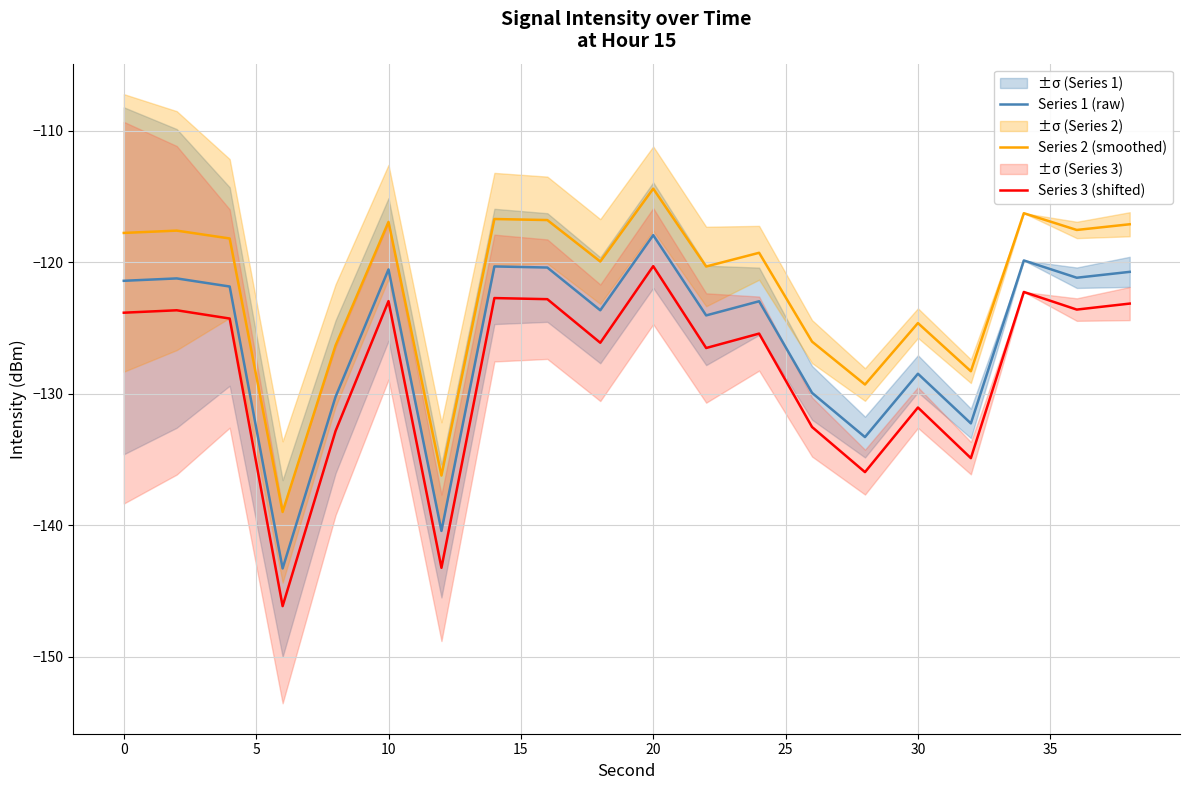

True or false: Series 2 (smoothed) and Series 3 (shifted) intersect in this chart.

False